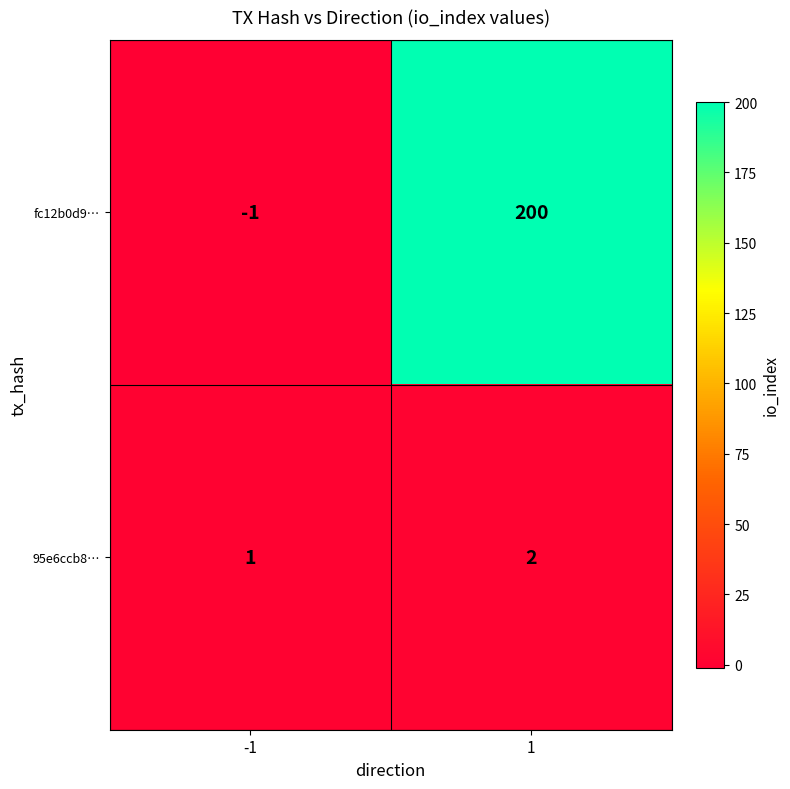

What is the approximate value of fc12b0d9… at 1, to the nearest 50?

200